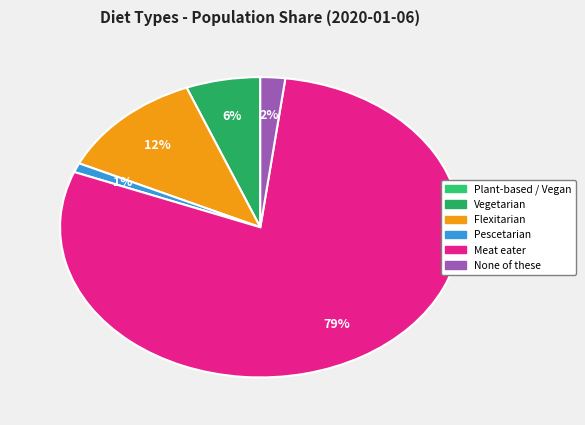

Which slice is the smallest?

Plant-based / Vegan